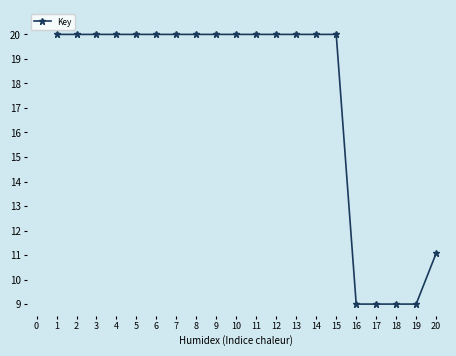

What is the sum of all values?

347.1